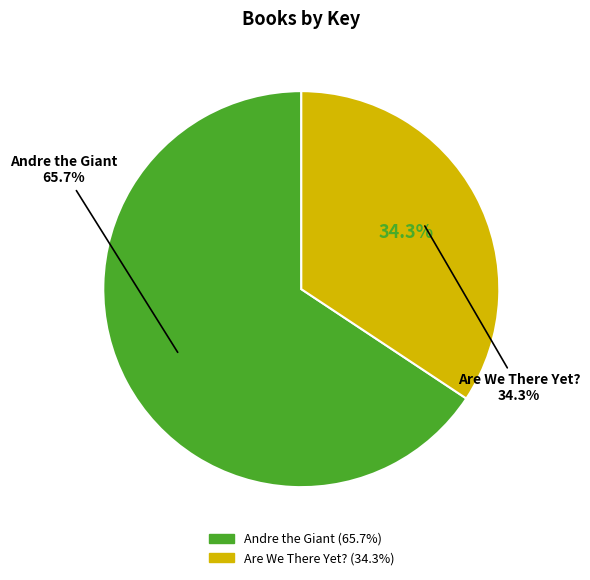

What is the smallest slice in the pie chart?

Are We There Yet?